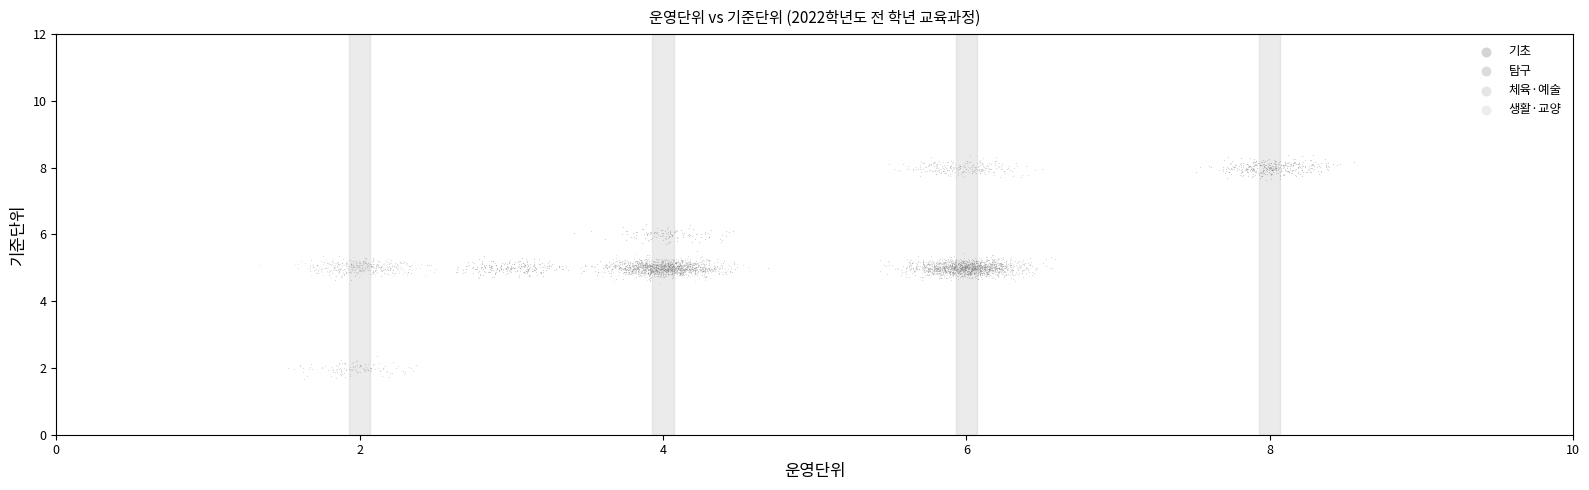

Which series reaches the minimum Y coordinate?

탐구